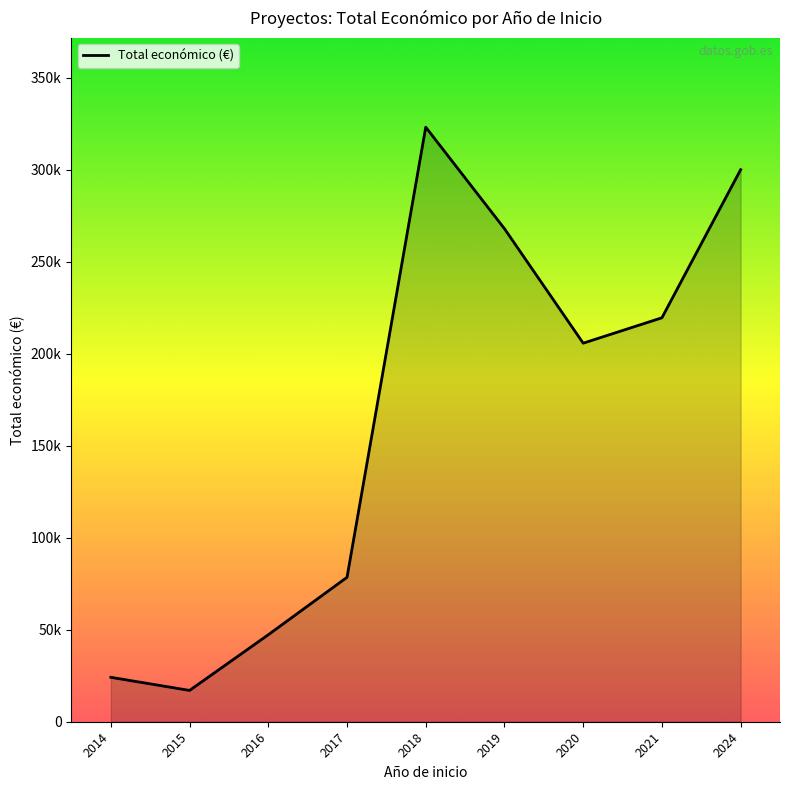

Reading left to right, what are all the values shown in this chart?

2014=24138	2015=17011	2016=47281	2017=78481	2018=323103	2019=267921	2020=205715	2021=219515	2024=299997